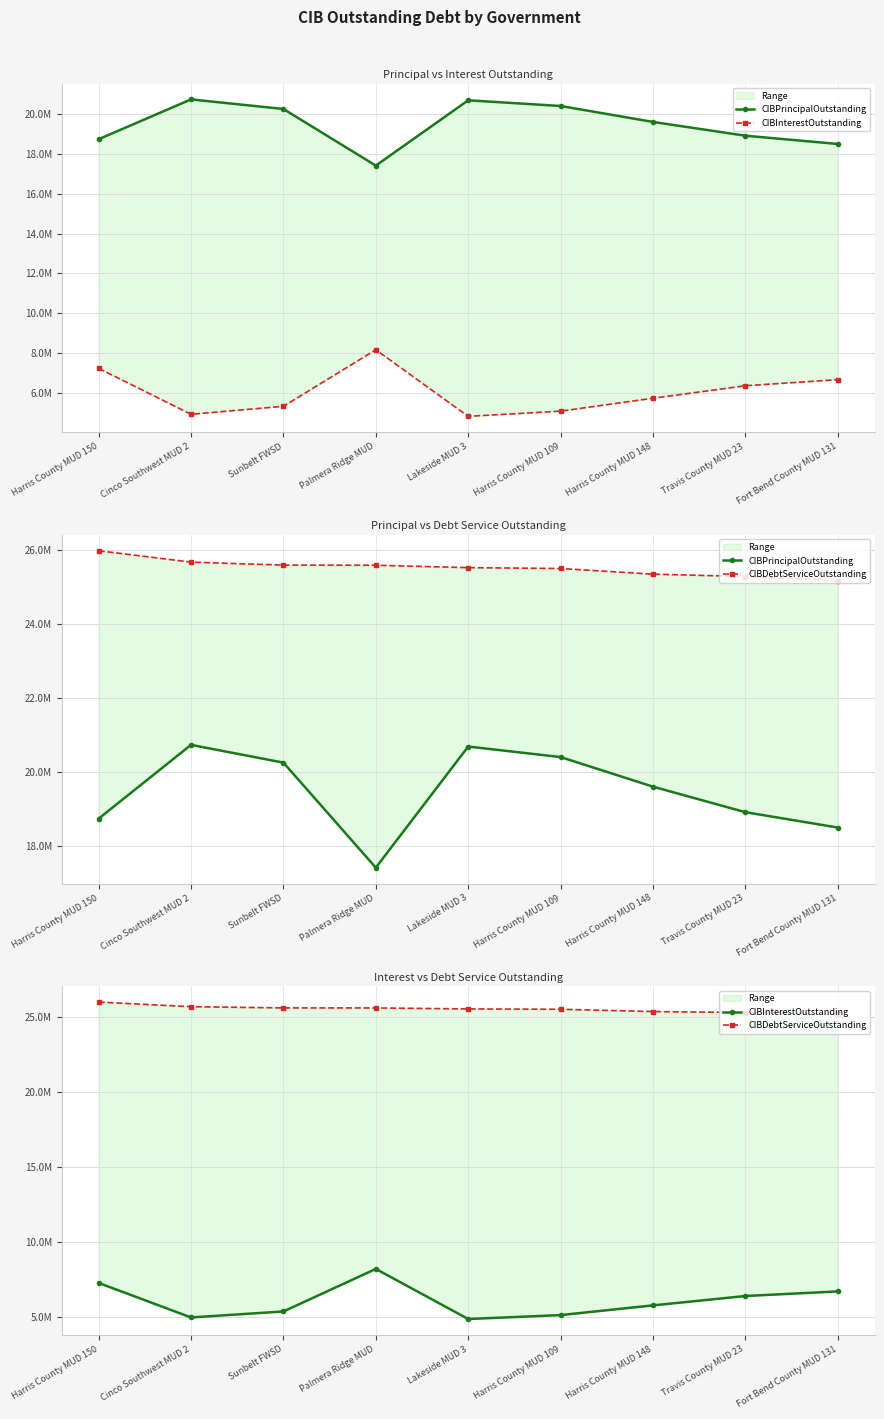

Which category has the highest value across all series?

Harris County MUD 150